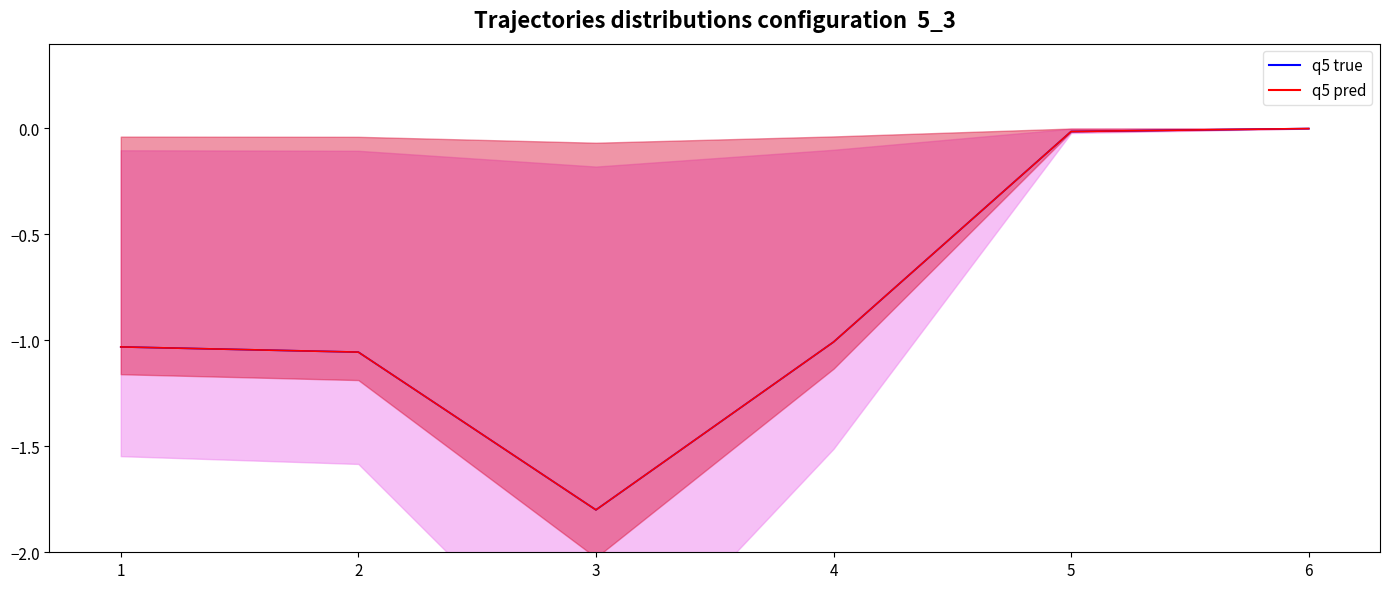

Which has a higher value, 5 or 3?

5